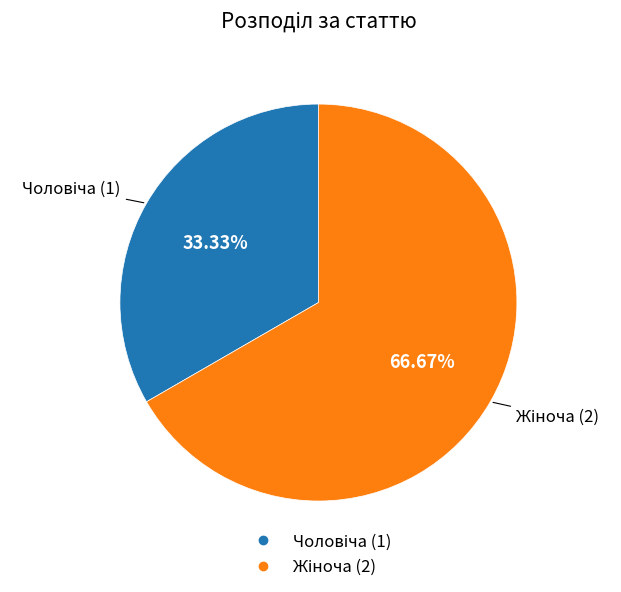

Is there a majority slice in this chart?

Yes